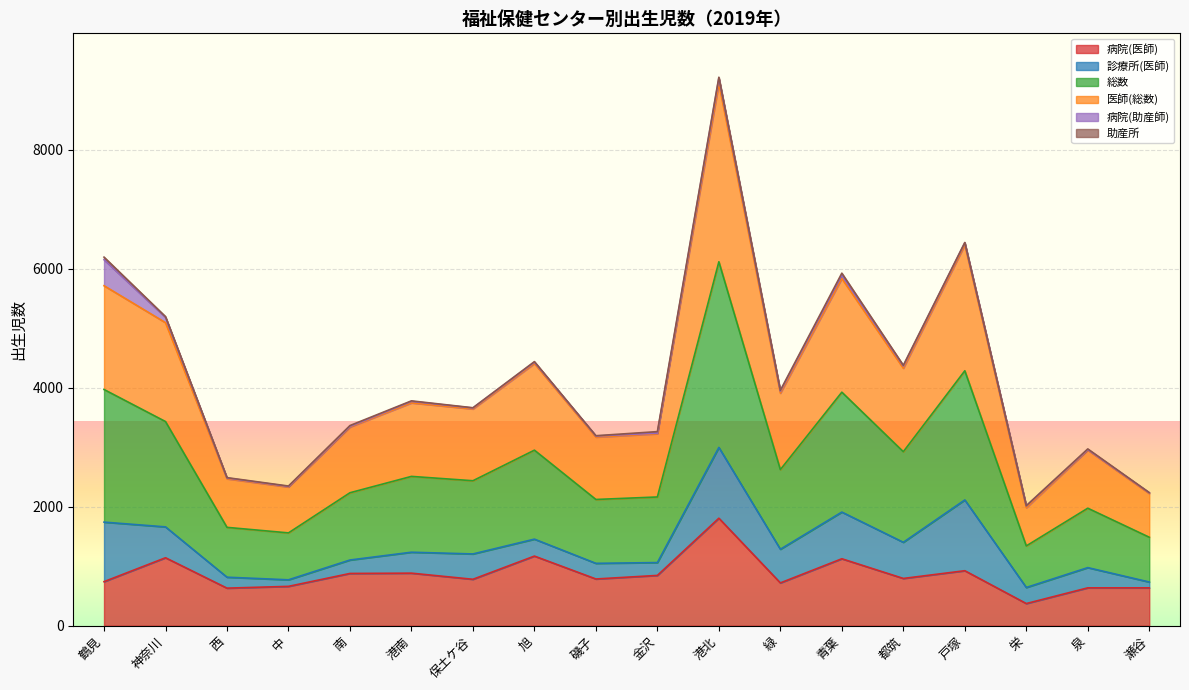

True or false: 病院(医師) and 医師(総数) intersect in this chart.

False